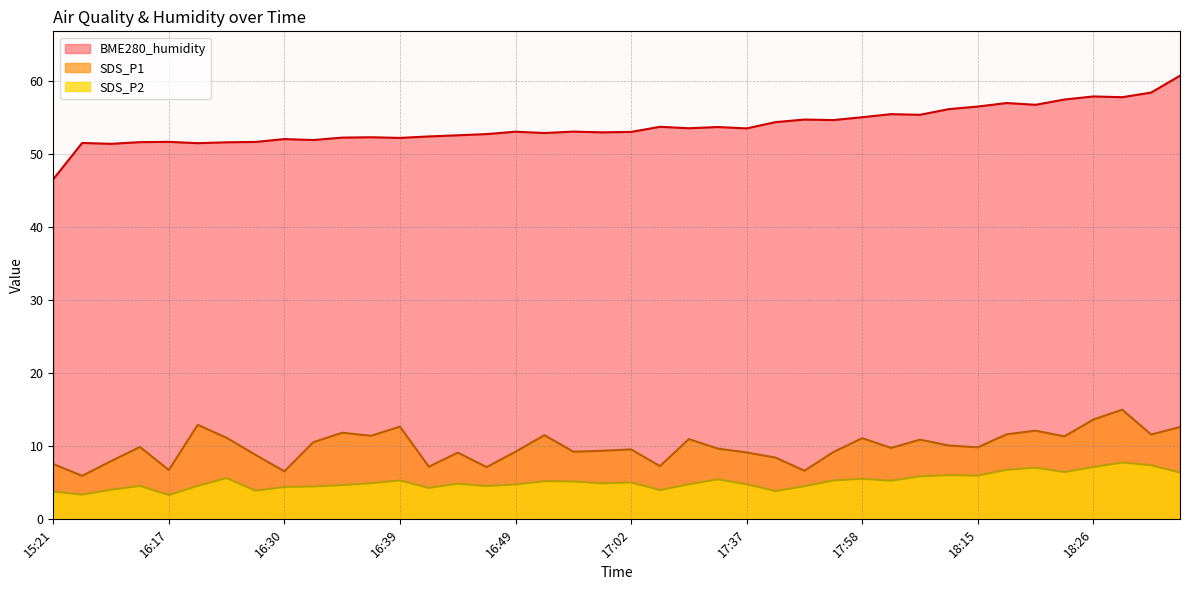

Is the value of SDS_P2 at 18:00 greater than the value of SDS_P1 at 18:34?

No